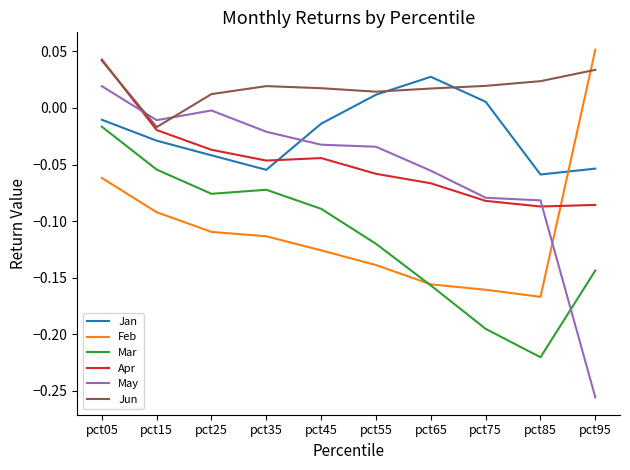

Where is the first local minimum for Feb?

pct85